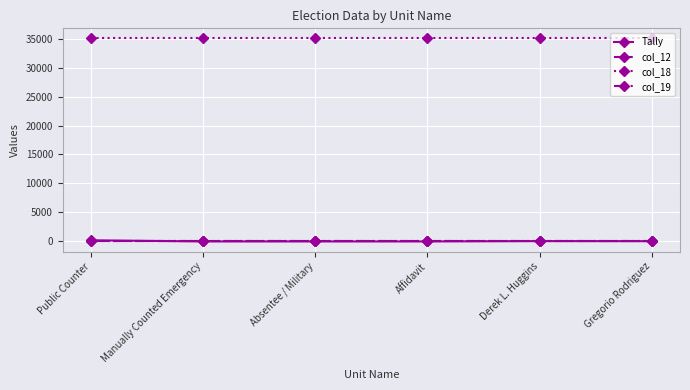

Which series has the largest total across all categories?

col_18